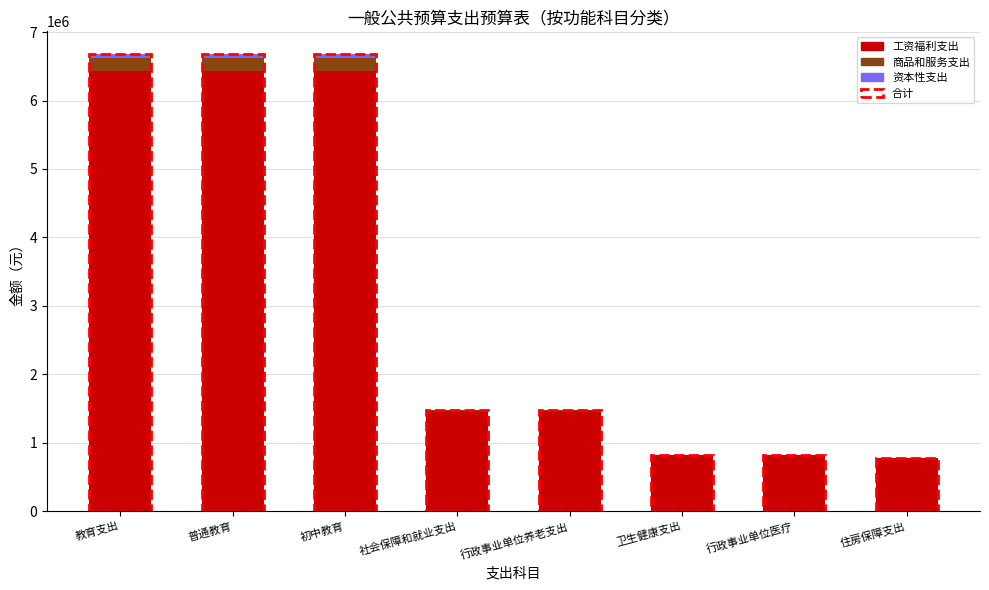

What are all the series names shown in the legend?

工资福利支出, 商品和服务支出, 资本性支出, 合计